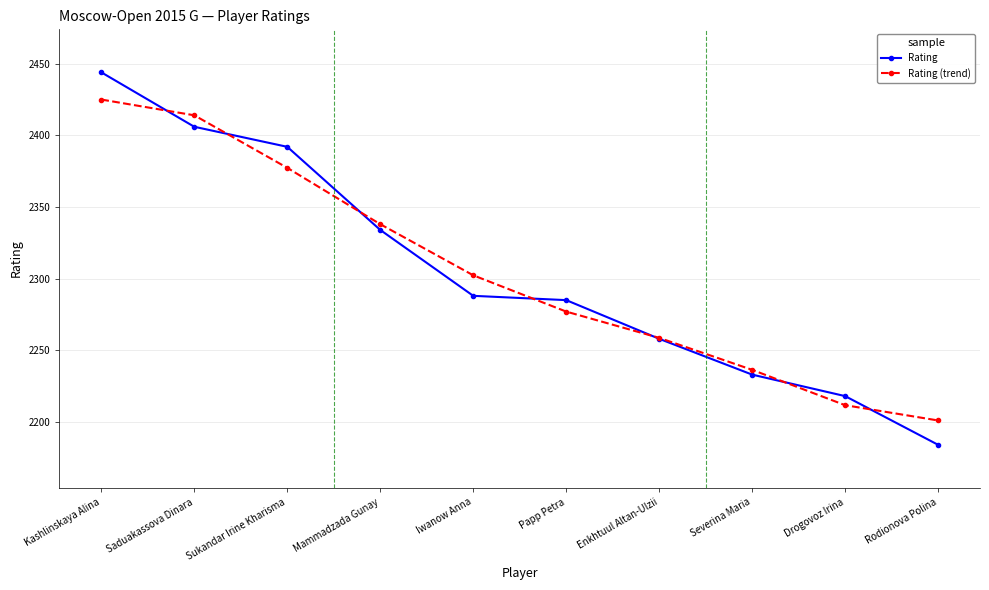

List the series in order of their peak value, lowest first.

Rating (trend), Rating